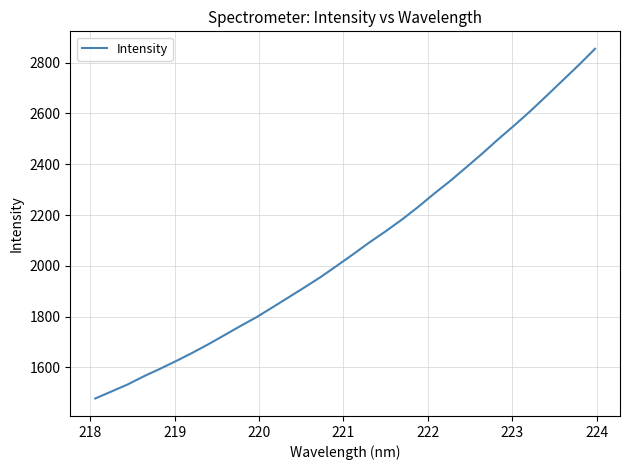

True or false: there are more than 1 points higher than both neighbors.

False